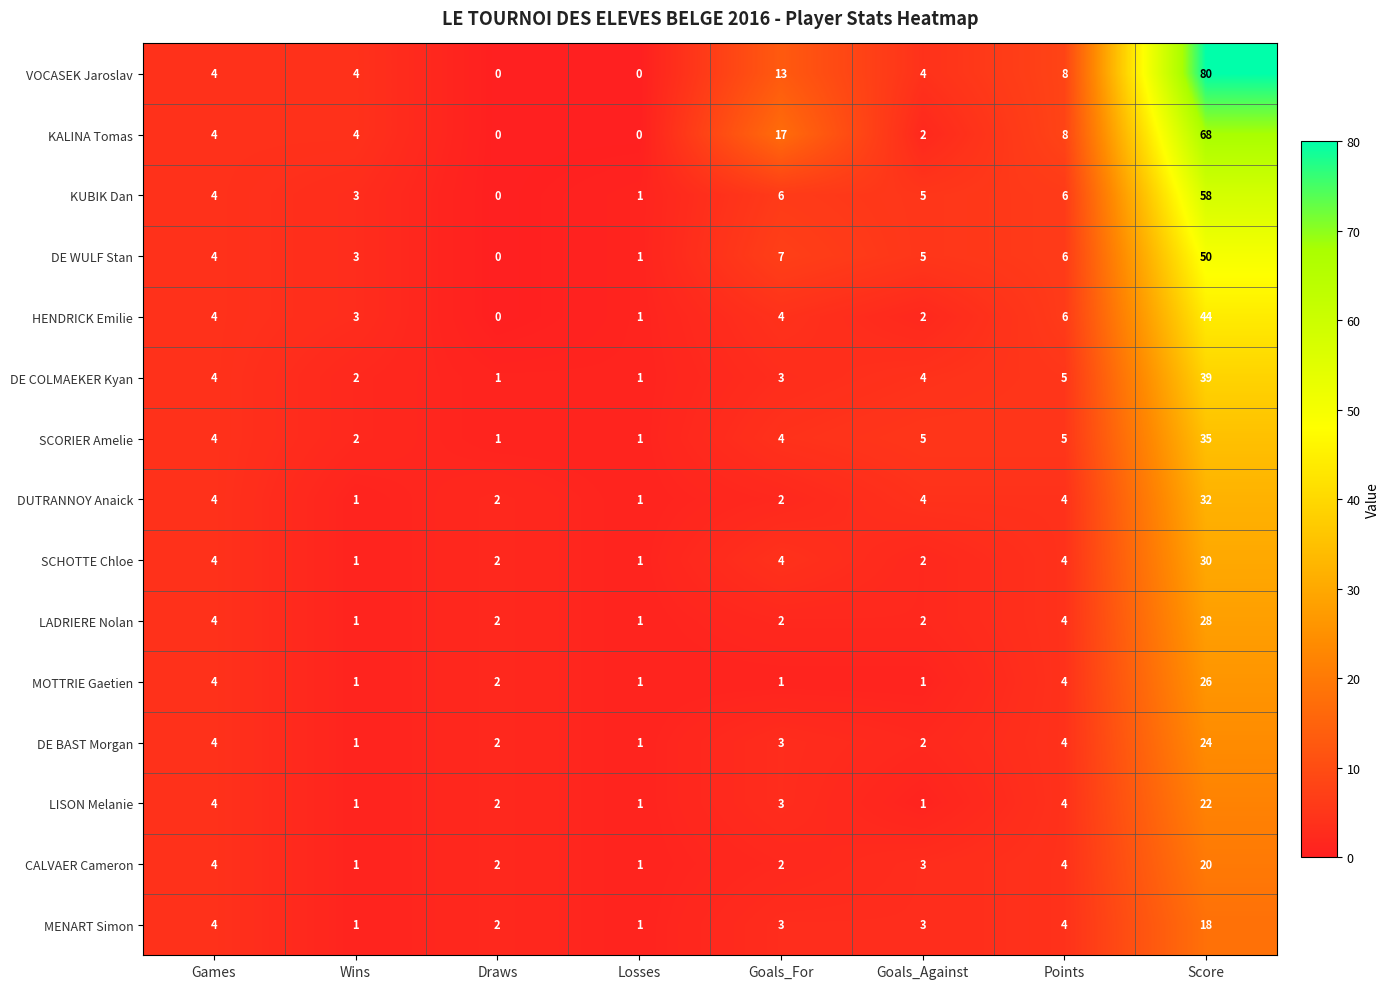

Is the value of DE BAST Morgan at Goals_Against greater than the value of LISON Melanie at Score?

No